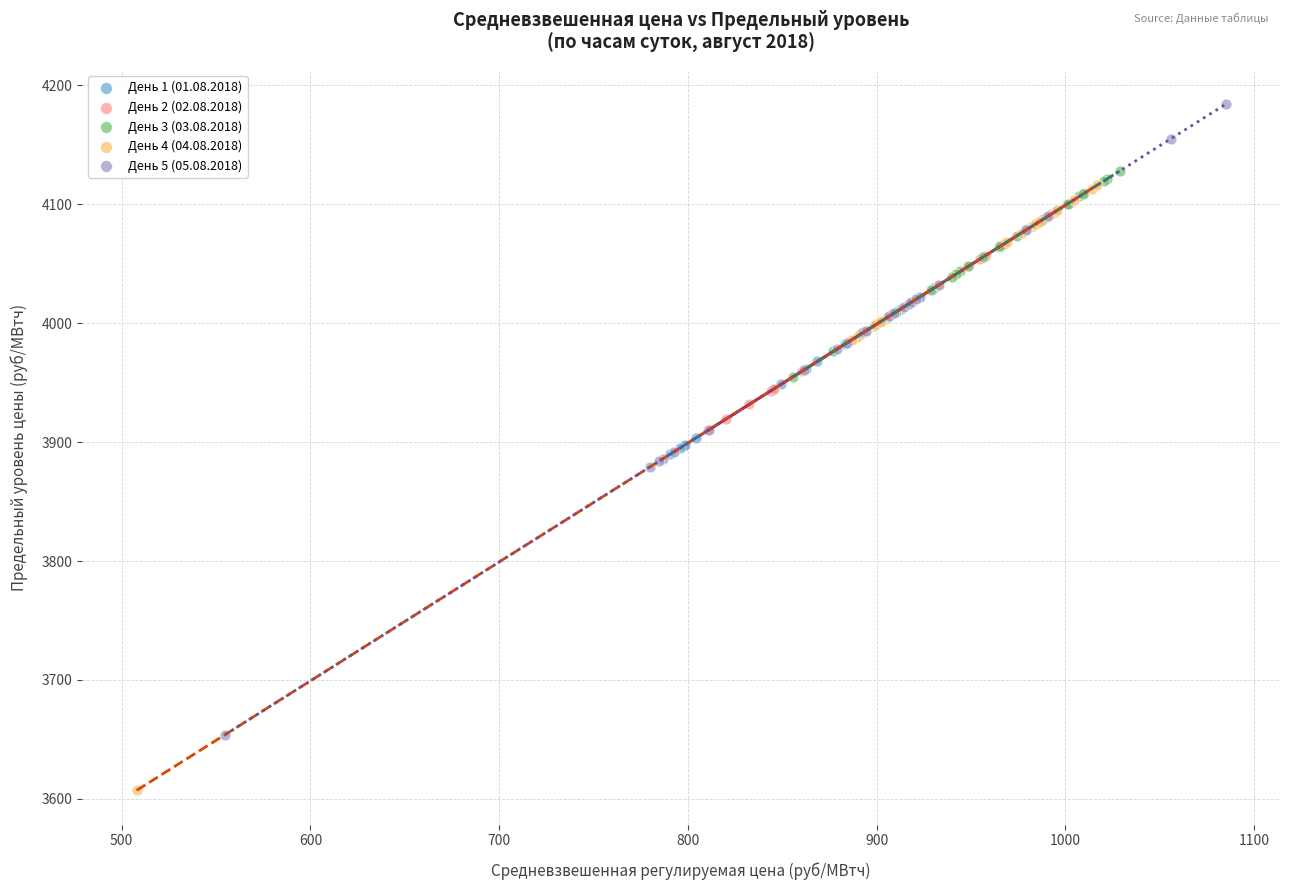

What are all the series names shown in the legend?

День 1 (01.08.2018), День 2 (02.08.2018), День 3 (03.08.2018), День 4 (04.08.2018), День 5 (05.08.2018)